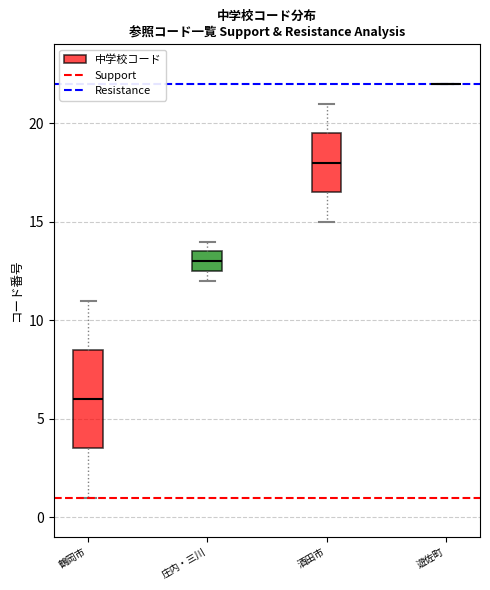

Comparing the boxes themselves (not the whiskers), which one is the tallest?

鶴岡市